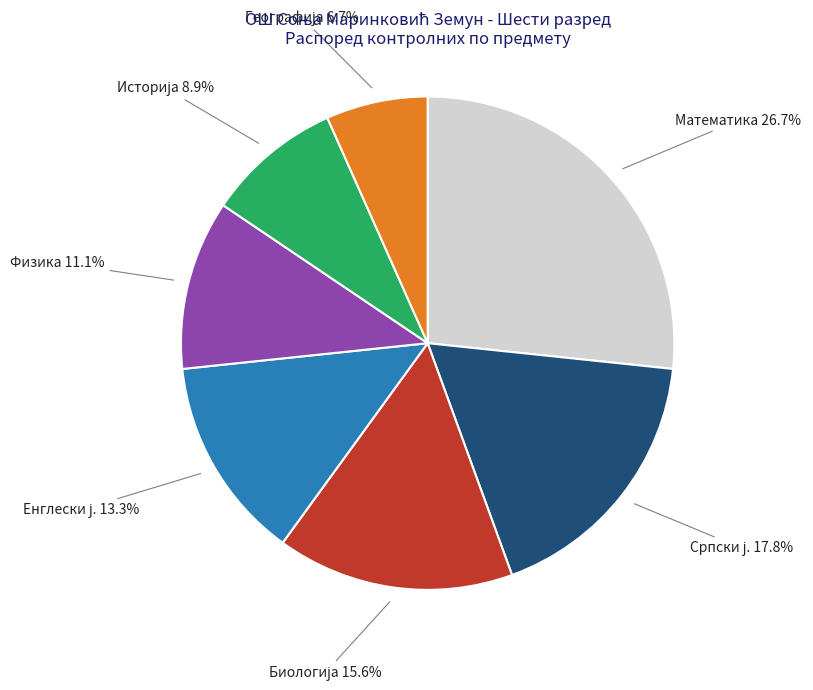

Is there a majority slice in this chart?

No